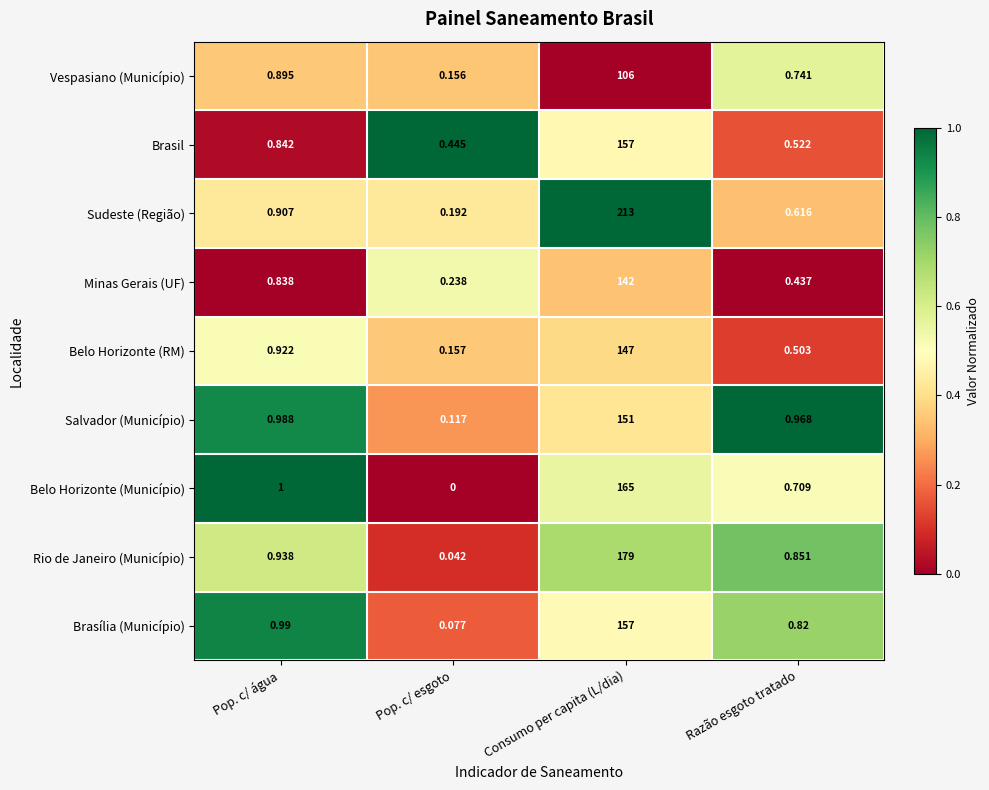

How many categories are shown in the chart?

4